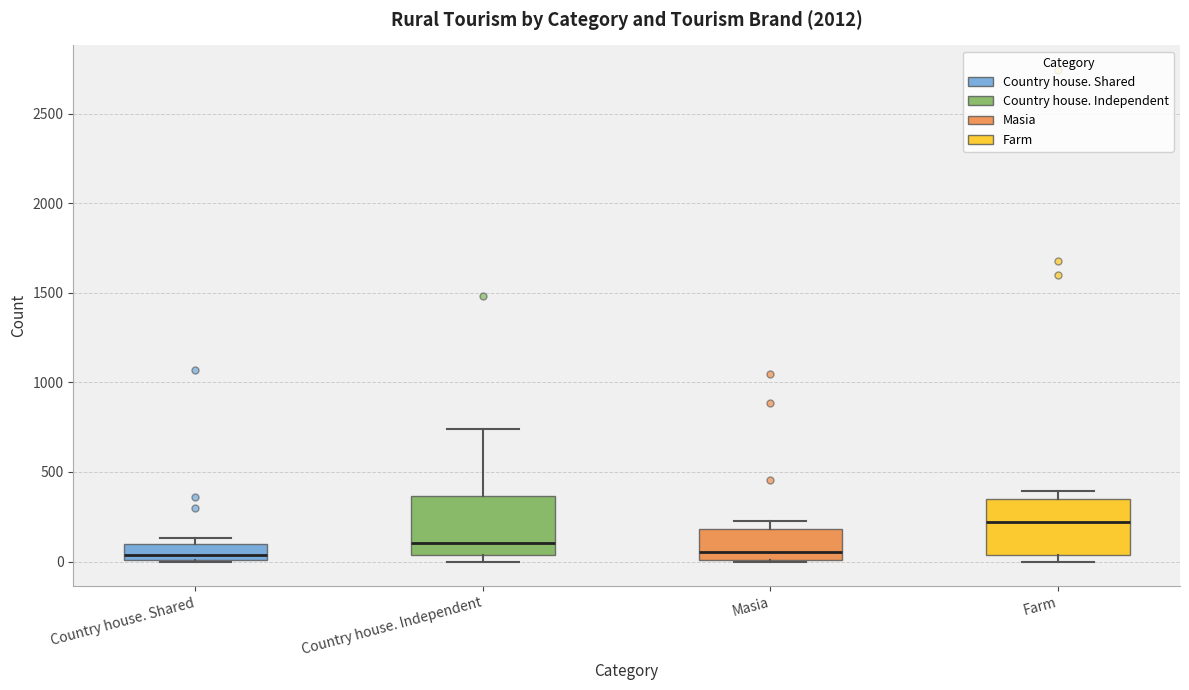

Which box has the highest median line?

Farm